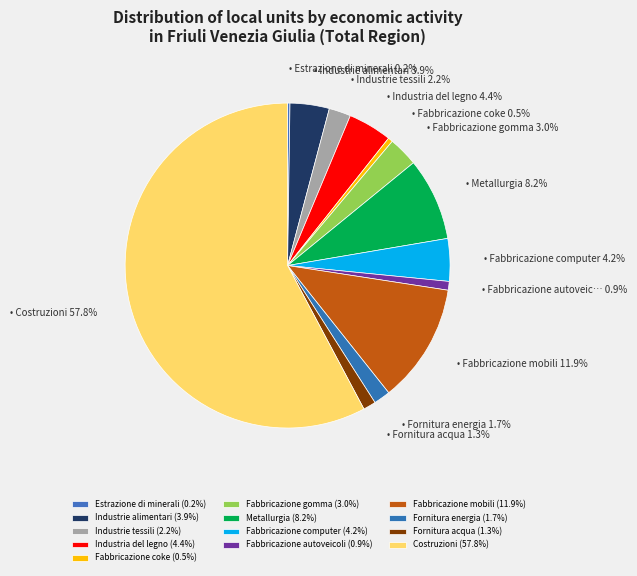

Which category has the biggest portion of the pie?

Costruzioni